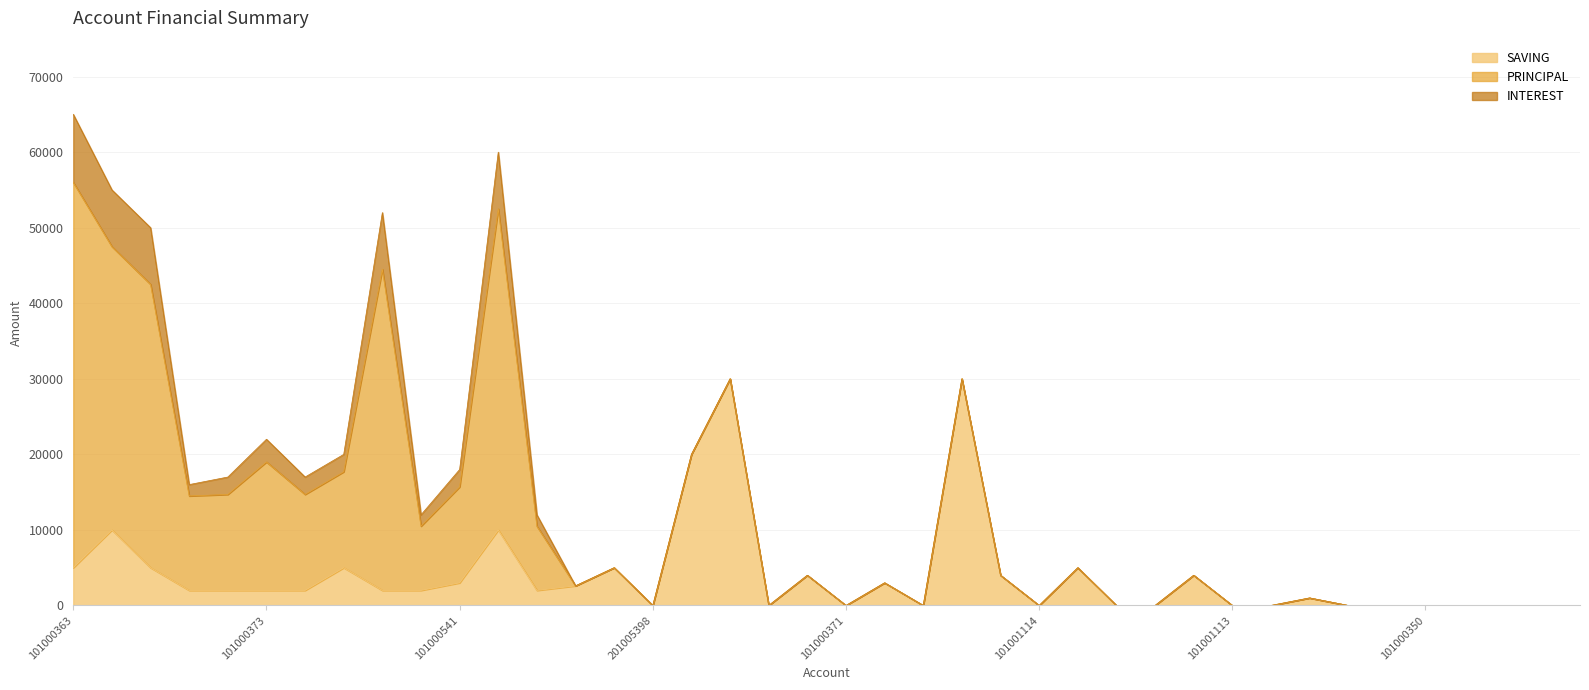

Is it true that PRINCIPAL equals 42500 at 101000360?

True